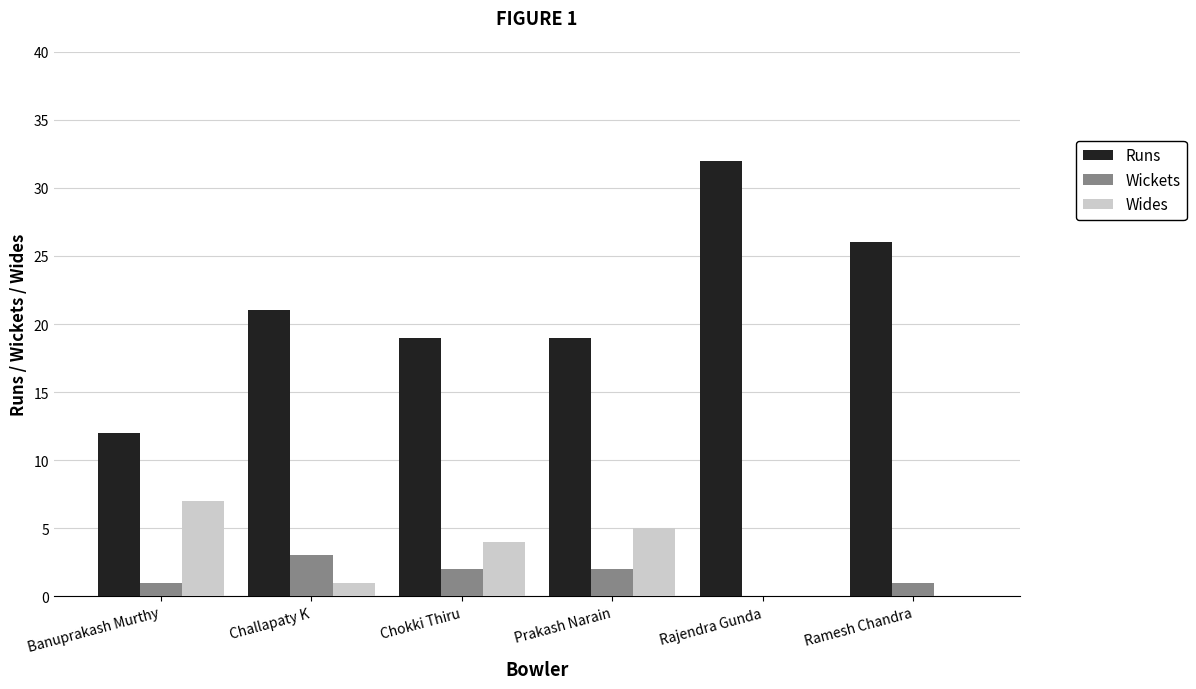

How many groups of bars are there?

6